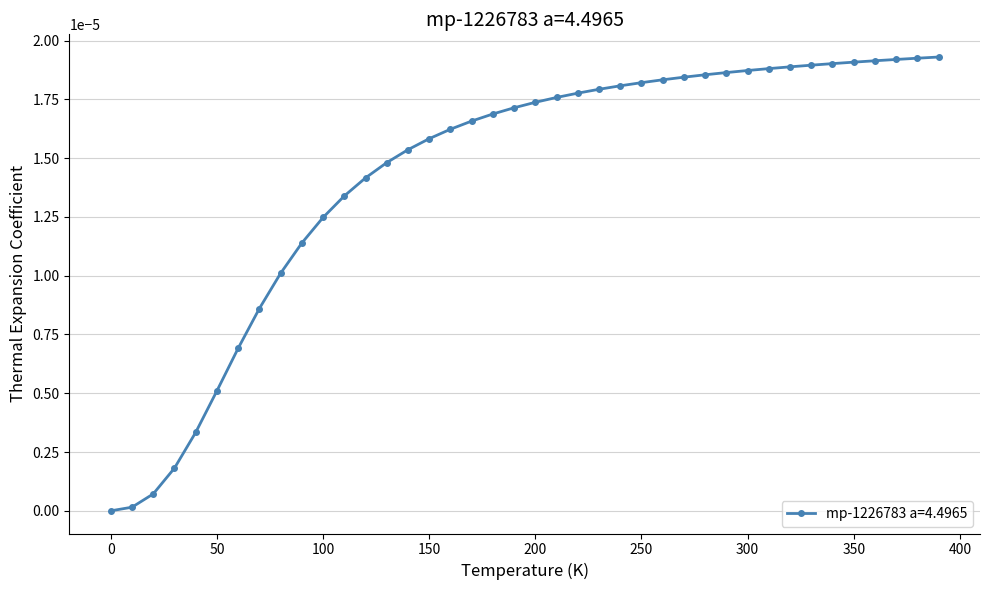

How many categories are shown in the chart?

40